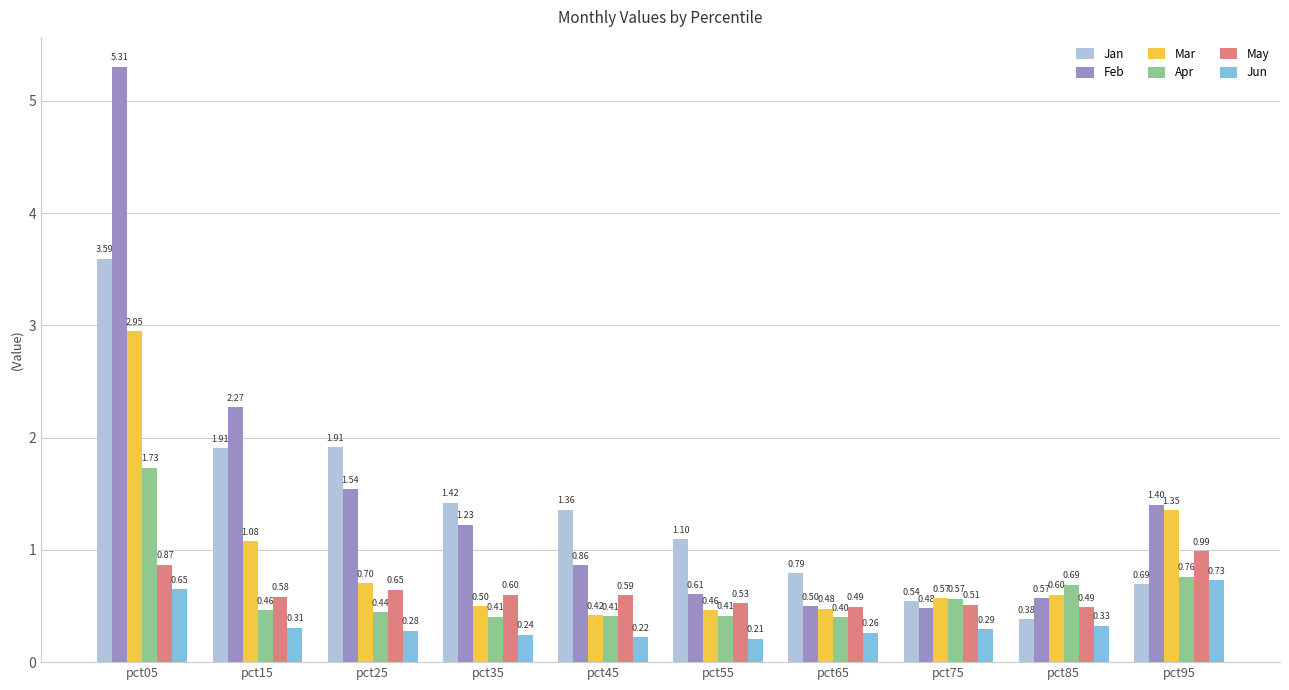

Which label corresponds to the smallest value in the chart?

pct55